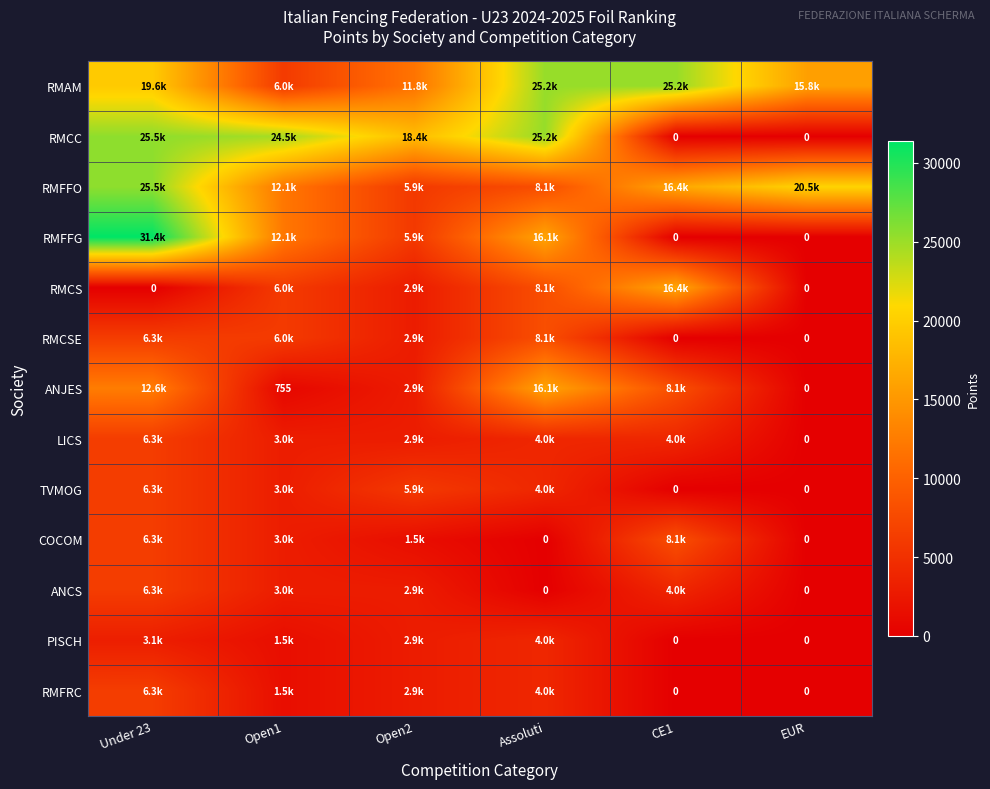

What is the average value of the ANCS series?

2711.6